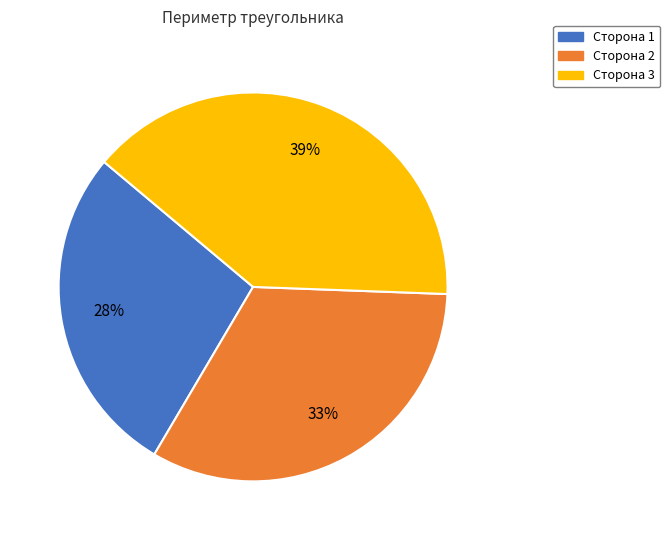

Which category has the biggest portion of the pie?

Сторона 3